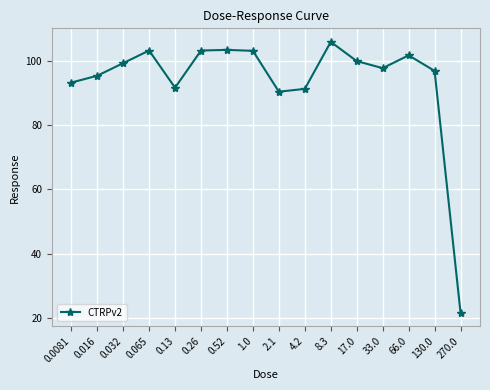

What value does the data have at 2.1?

90.5